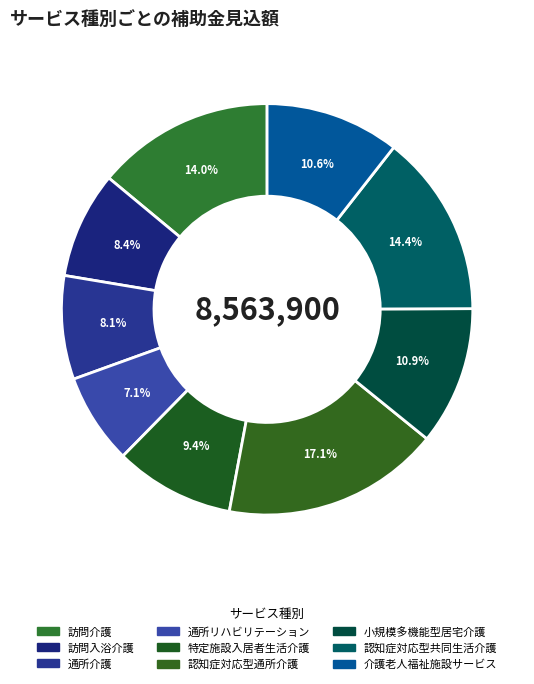

Count the number of slices in the pie.

9